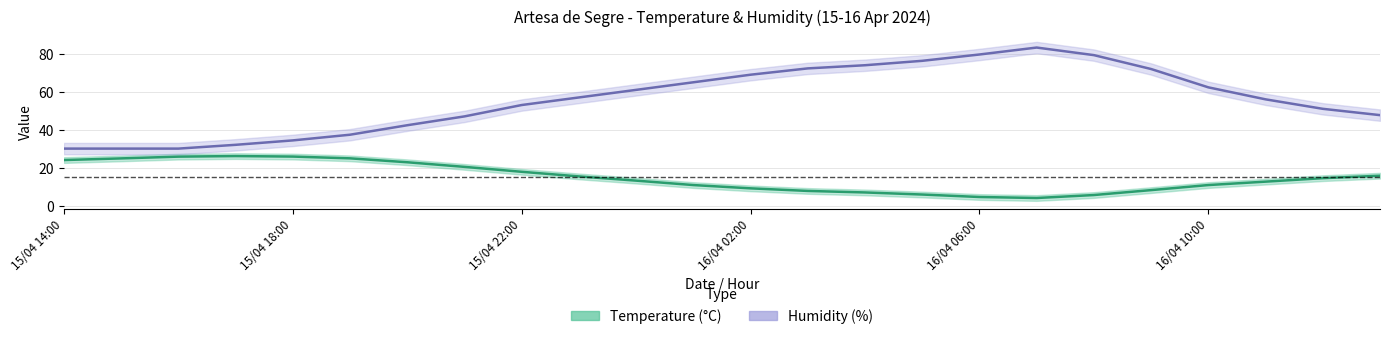

What is the value of the Humidity (%) point at the 20th from the left?

72.3